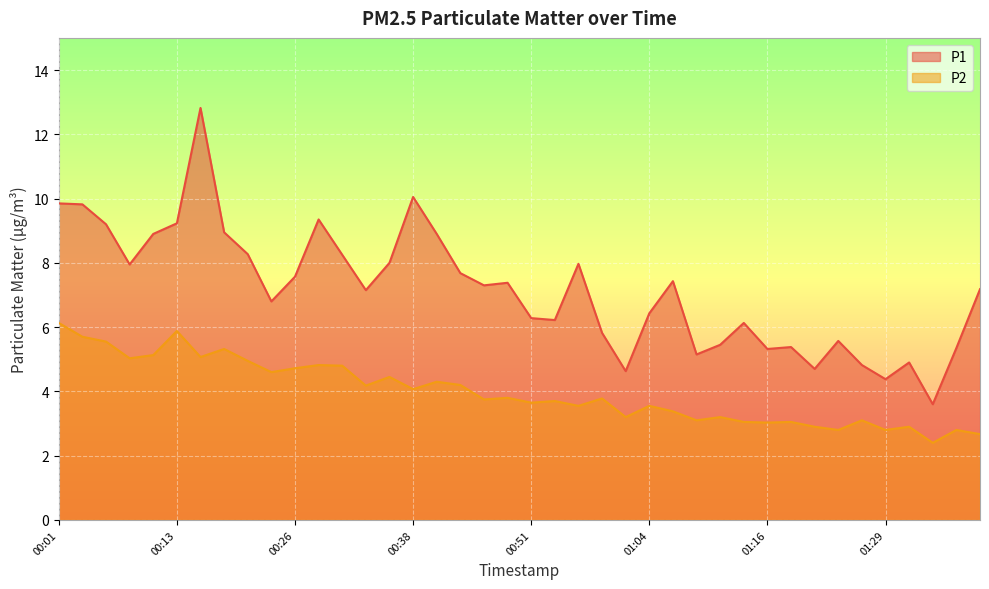

At which category is the sum across all series the highest?

00:16